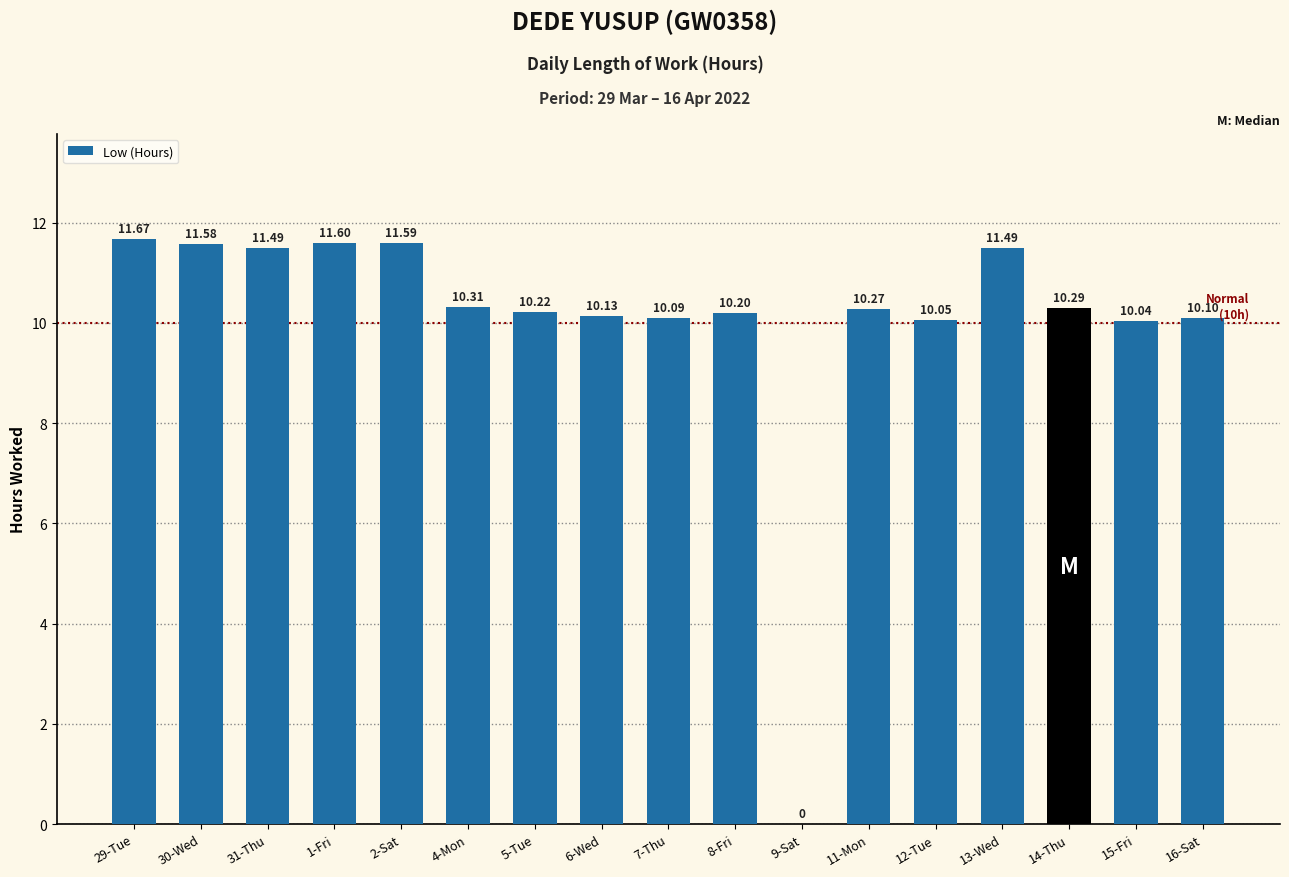

Approximately how many times larger is the value at 31-Thu compared to 7-Thu?

1.1